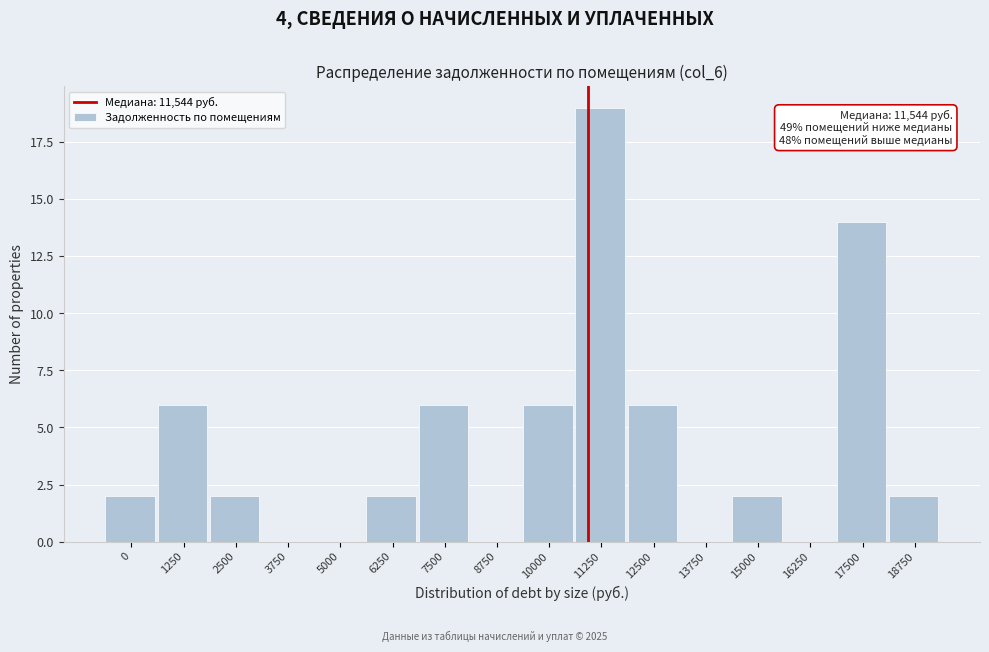

Reading left to right, extract all data points from this chart.

0=2	1250=6	2500=2	3750=0	5000=0	6250=2	7500=6	8750=0	10000=6	11250=19	12500=6	13750=0	15000=2	16250=0	17500=14	18750=2